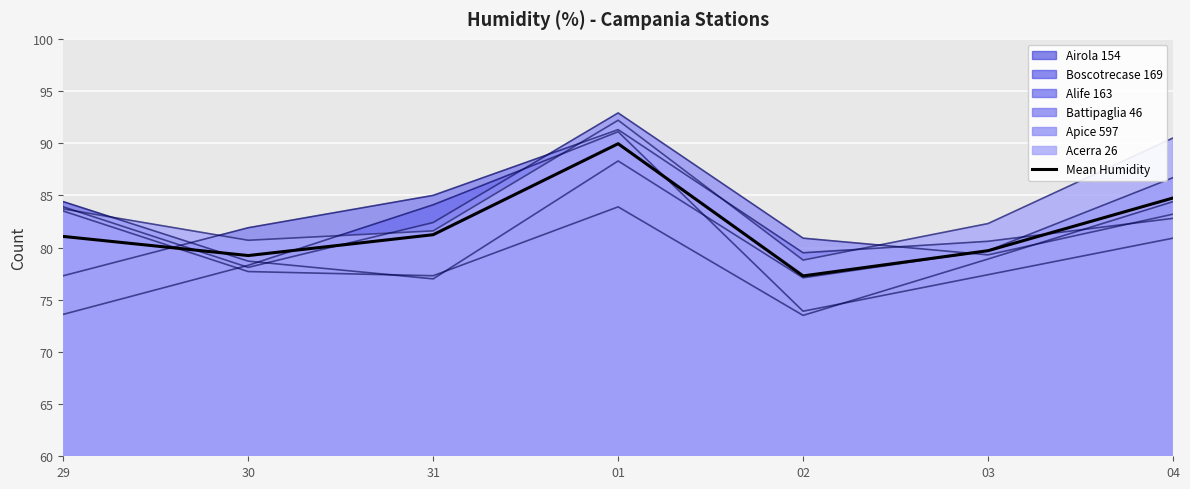

Is it true that the value at 29 is 35.7?

False